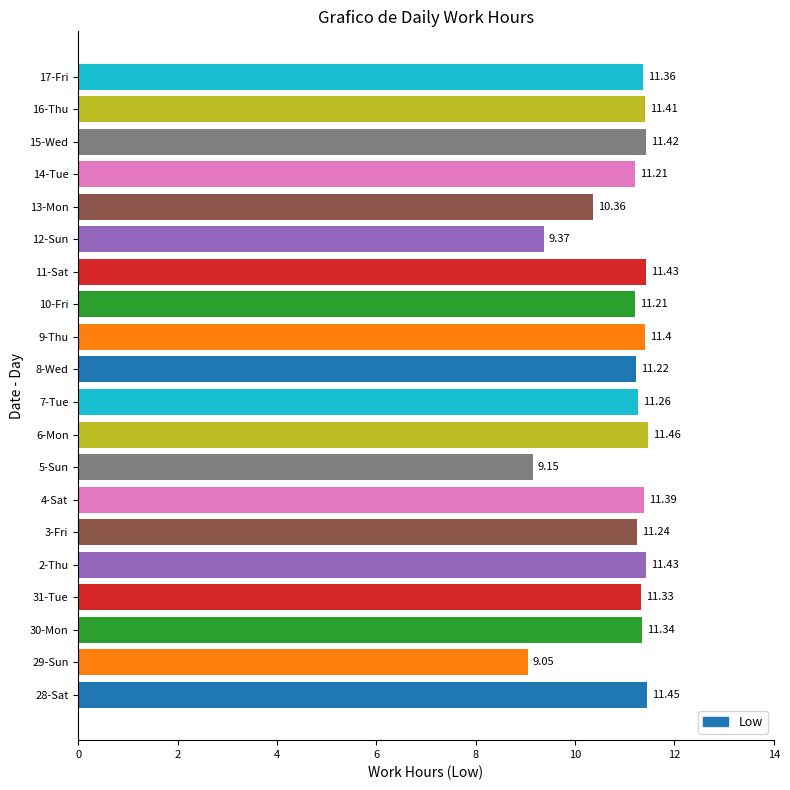

What is the difference between the values at 28-Sat and 13-Mon?

1.1